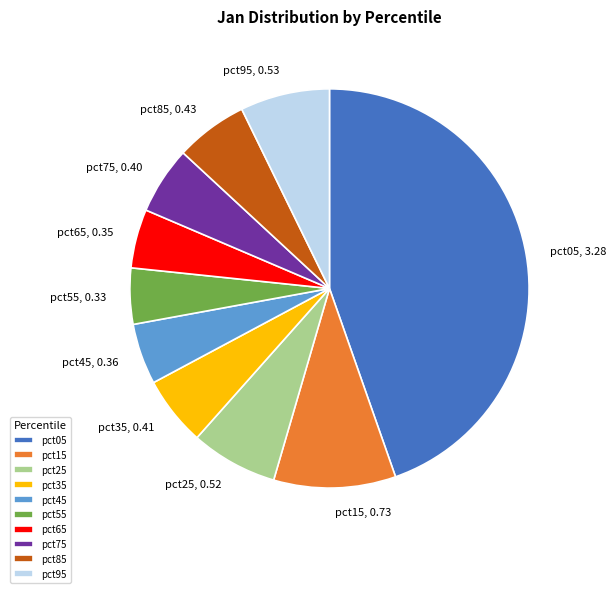

Combined, do pct55, 0.33 and pct95, 0.53 account for over 50%?

No